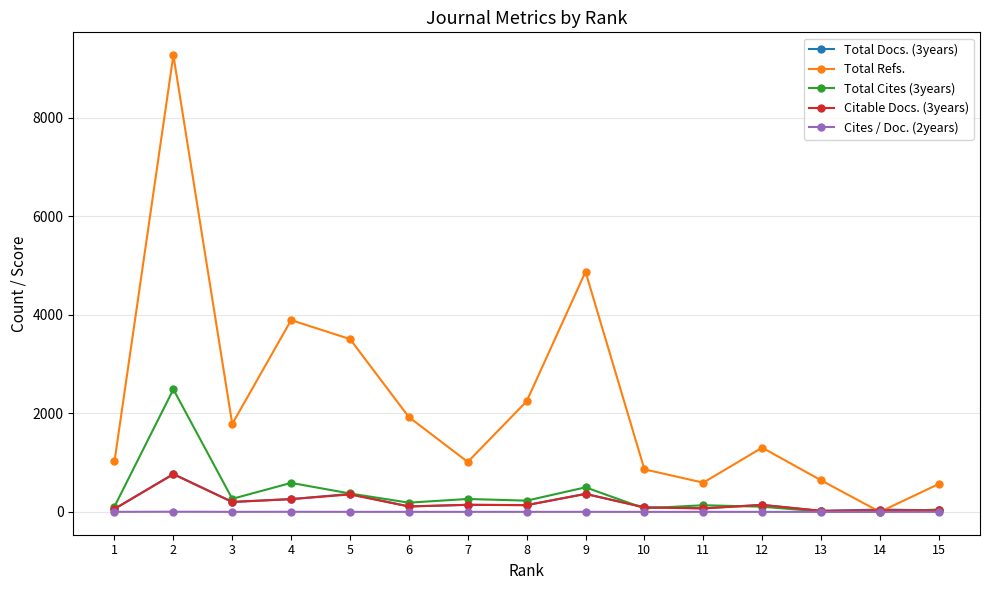

Is the value of Cites / Doc. (2years) at 5 greater than the value of Total Docs. (3years) at 9?

No